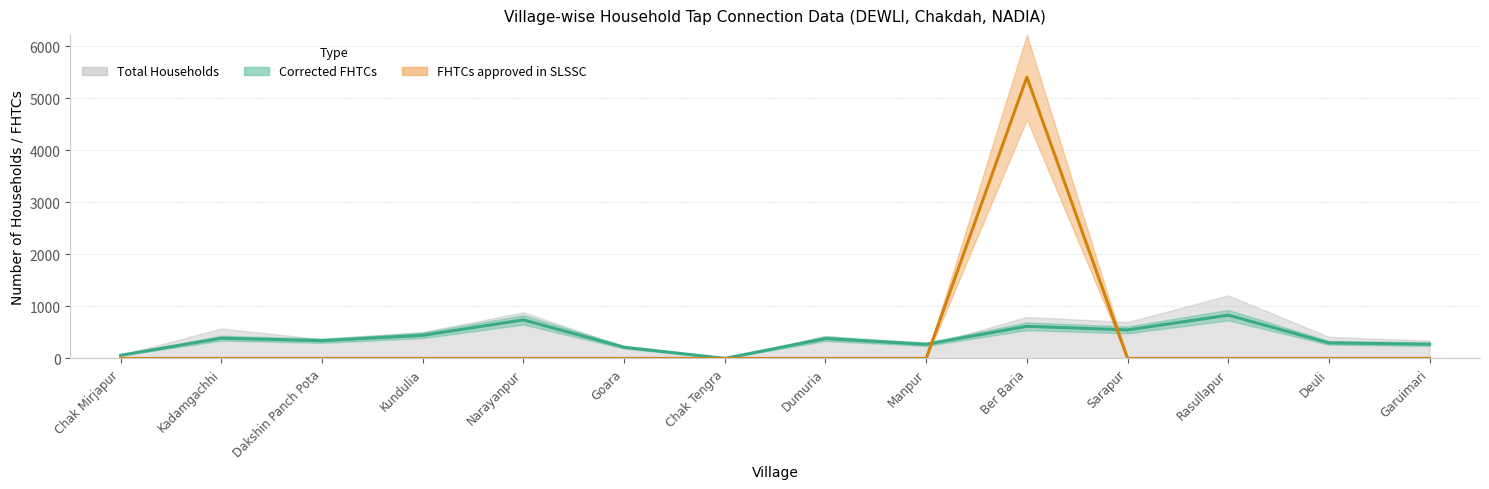

Is the value of Corrected FHTCs at Manpur greater than the value of FHTCs approved in SLSSC at Narayanpur?

Yes